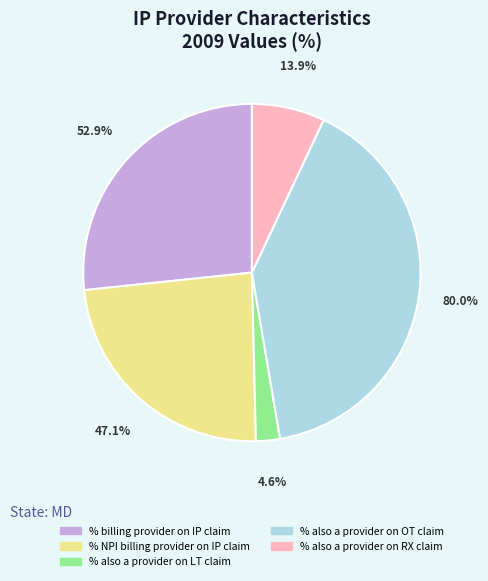

Is there any slice that represents more than half of the pie?

No